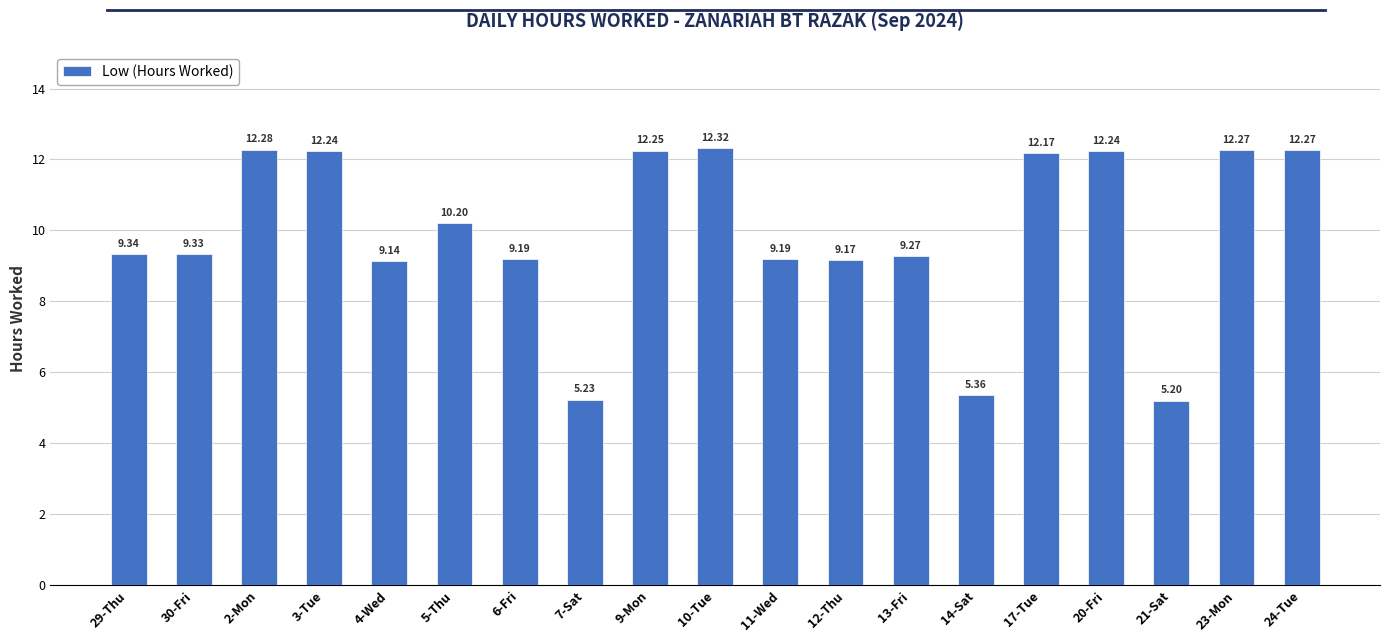

What is the ratio of the value at 21-Sat to the value at 24-Tue?

0.4